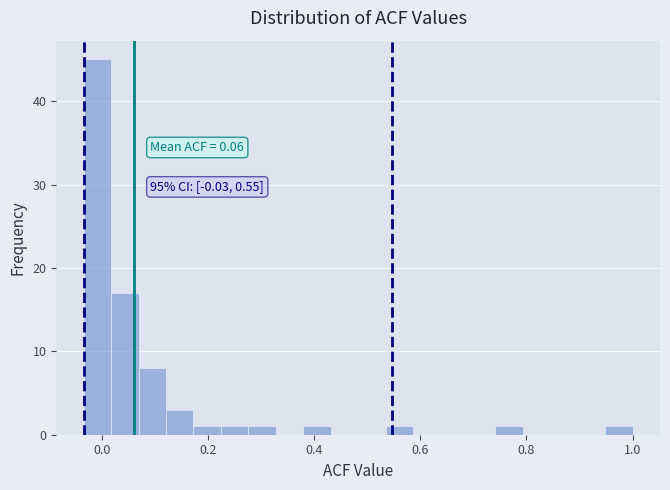

Around what value on the x-axis is the tallest bar? Give the approximate position of its centre, as read against the axis.

0.00